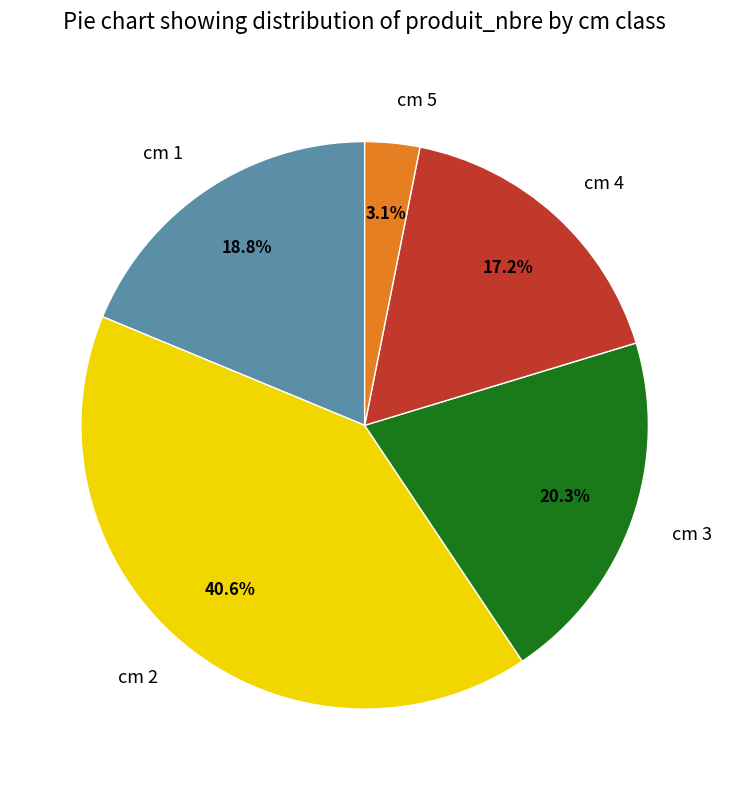

What is the largest slice in the pie chart?

cm 2